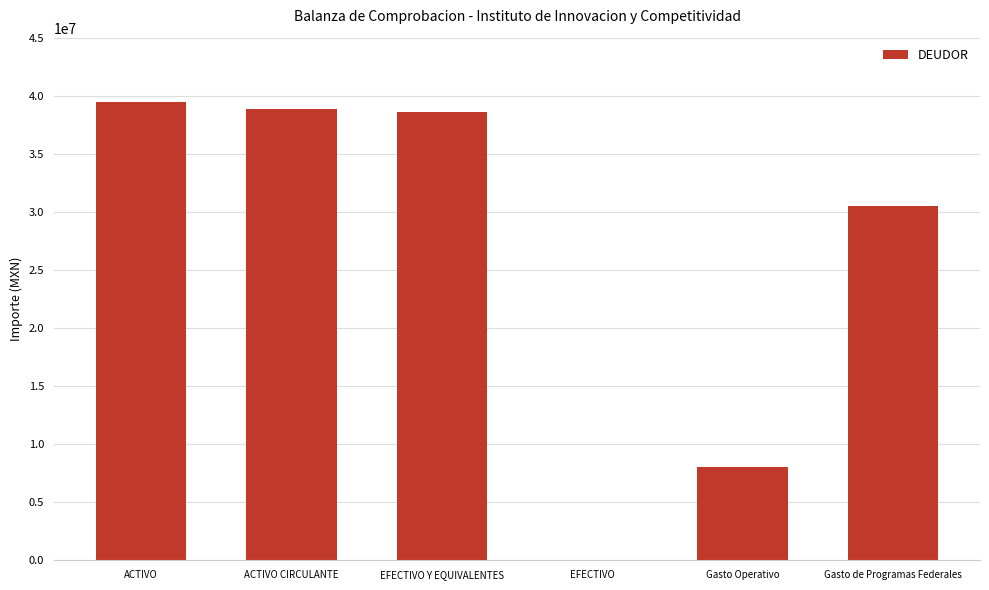

What is the maximum value shown in the chart?

39434561.8